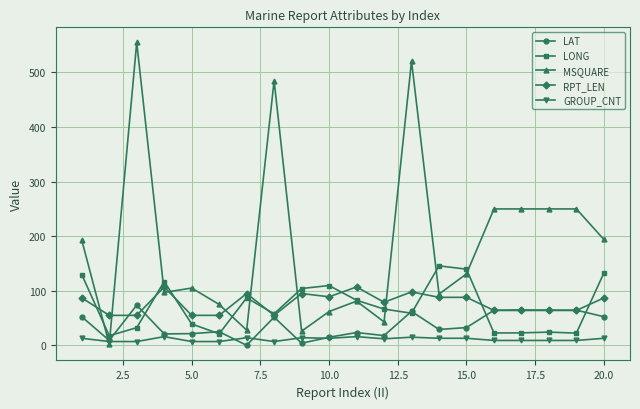

How many lines are shown in the chart?

5